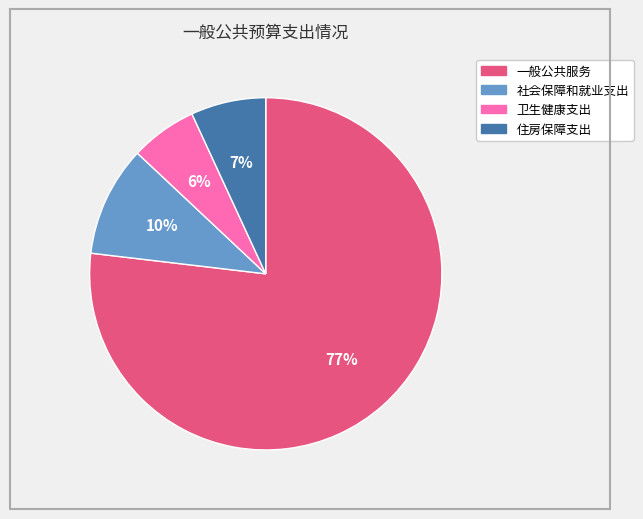

The 卫生健康支出 slice represents 6% of the pie. True or false?

True